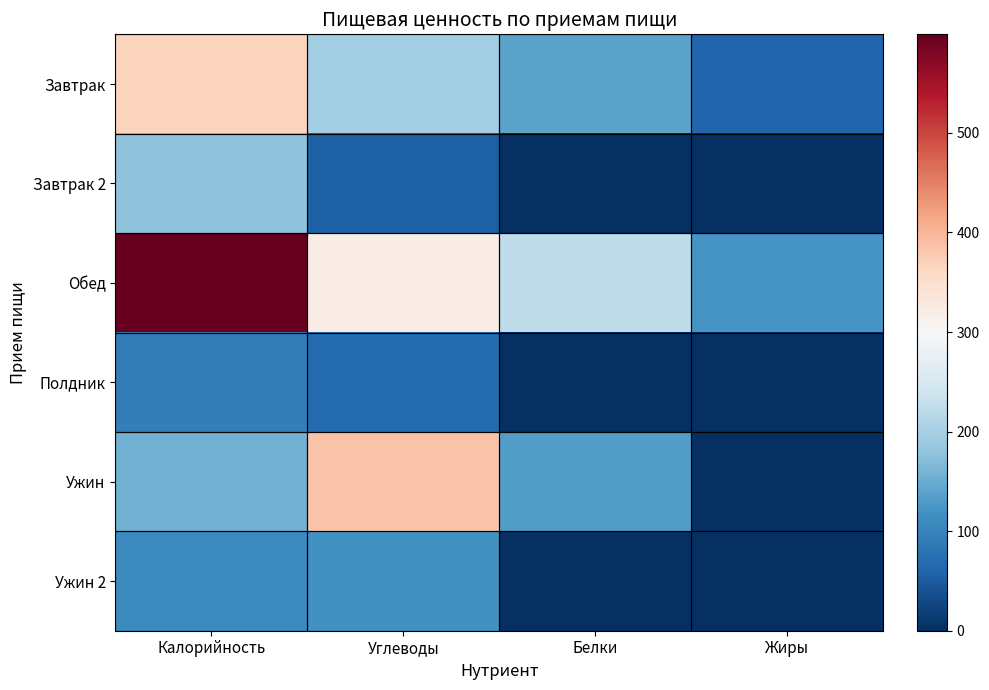

What is the greatest value displayed?

599